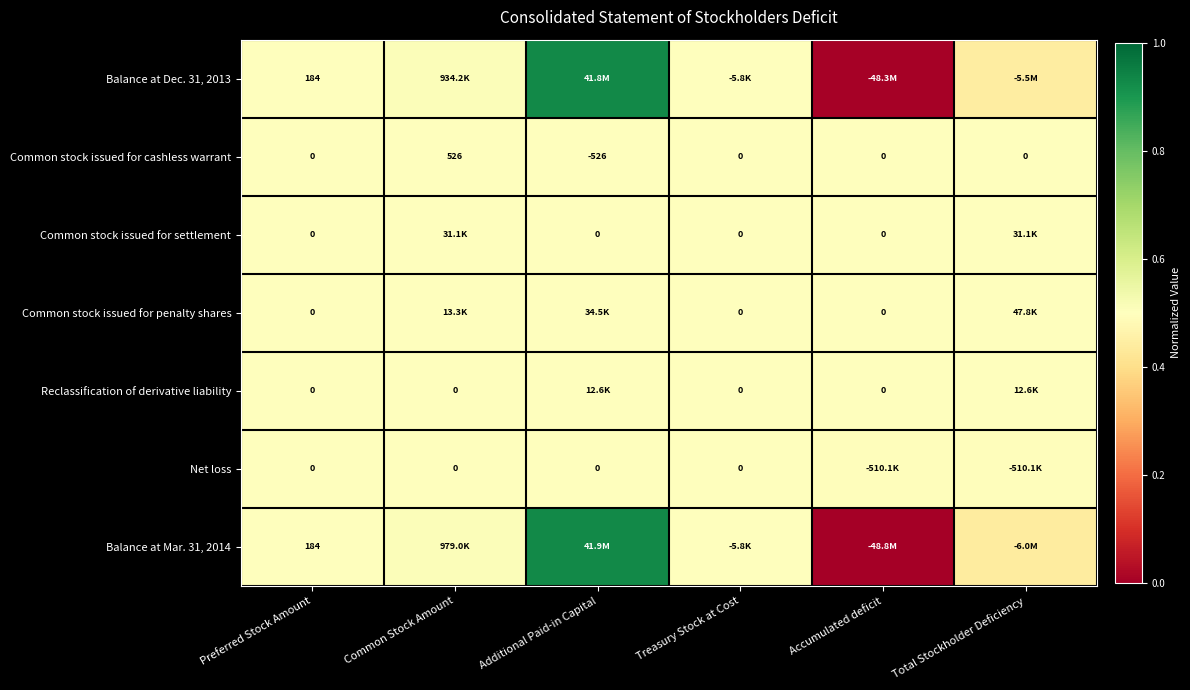

How many values in the Common stock issued for cashless warrant series are below 0?

1